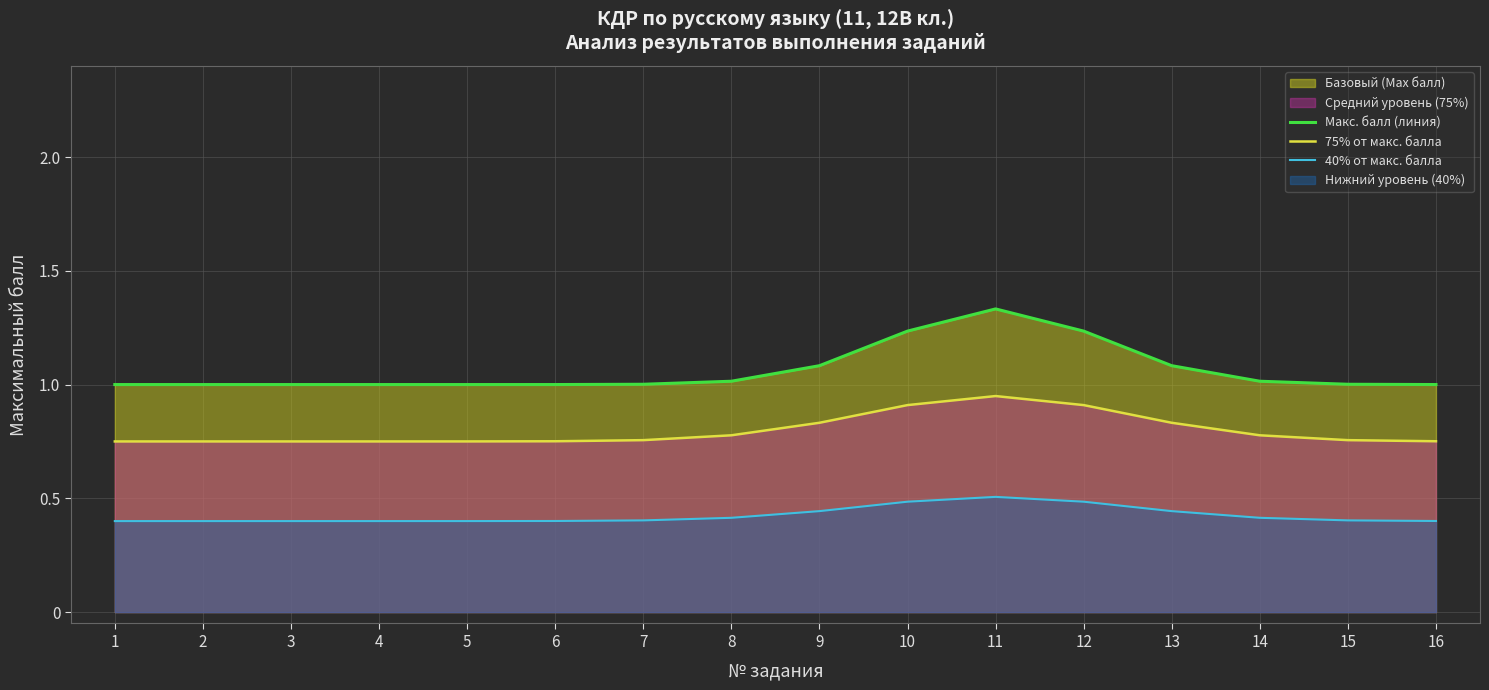

Is the value of Макс. балл (линия) at 13 greater than the value of 75% от макс. балла at 2?

Yes